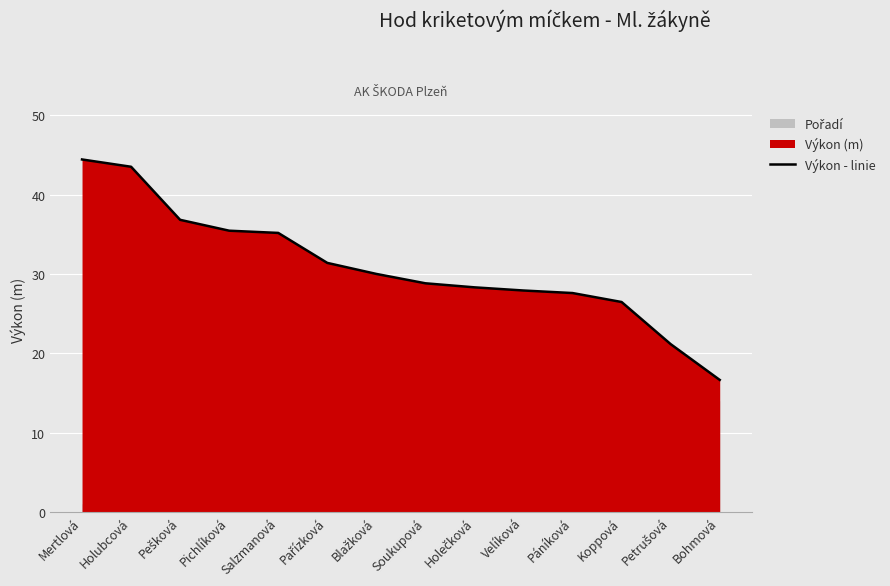

True or false: Výkon - linie has a value of 43.5 at Holubcová.

True